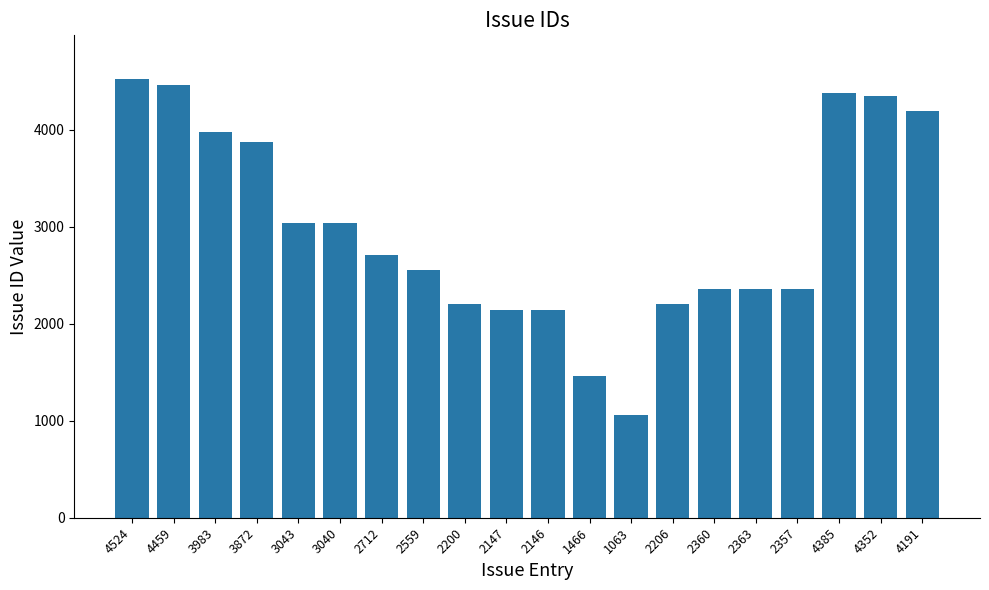

Does the chart contain any negative values?

No